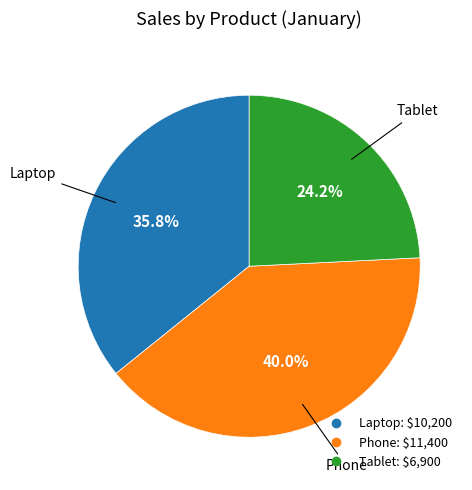

Which has a higher value, Laptop or Phone?

Phone